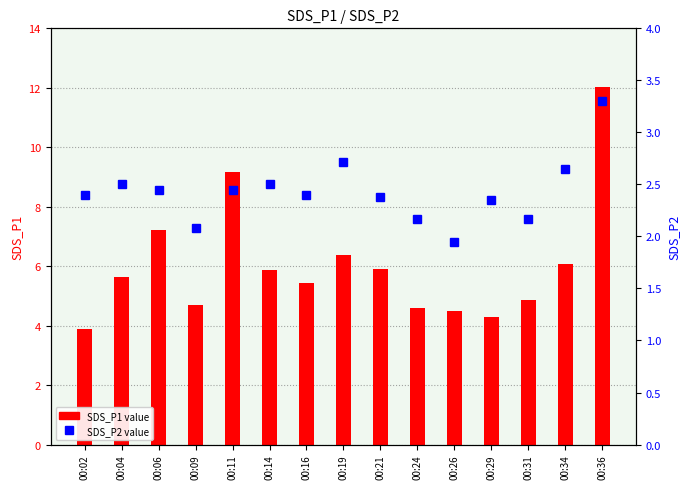

True or false: SDS_P2 has a value of 2.4 at 00:21.

True